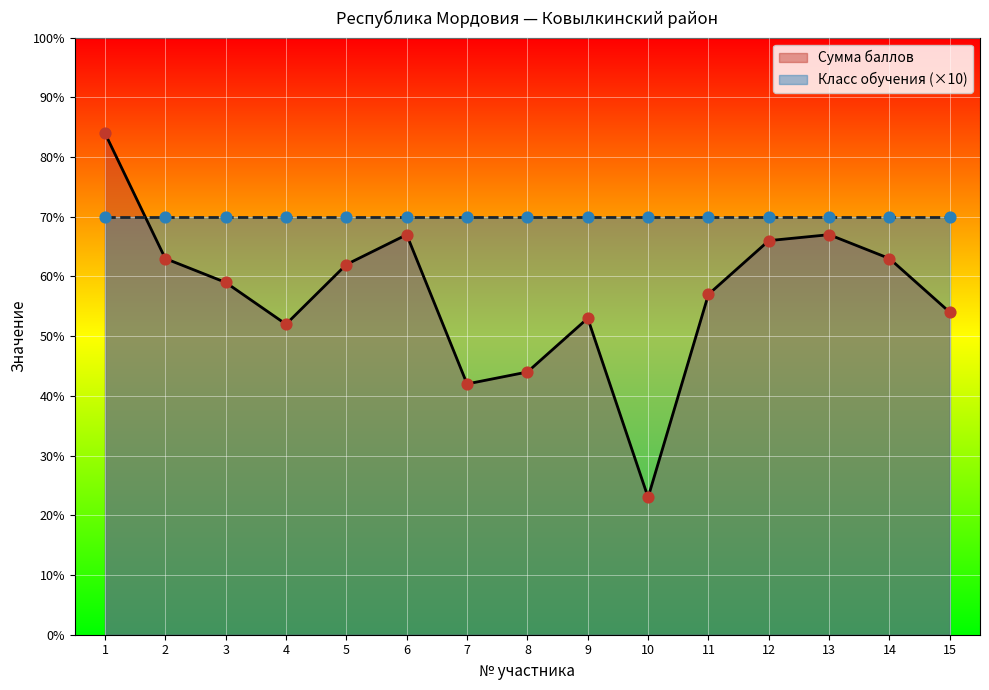

What is the change in value from 1 to 13?

-17